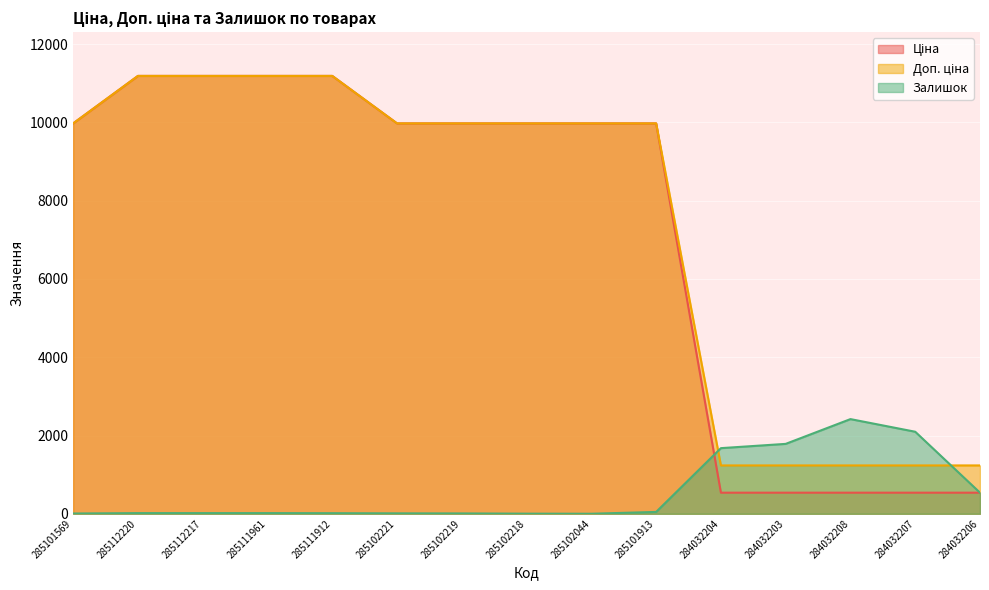

What is the maximum value shown in the chart?

11188.2